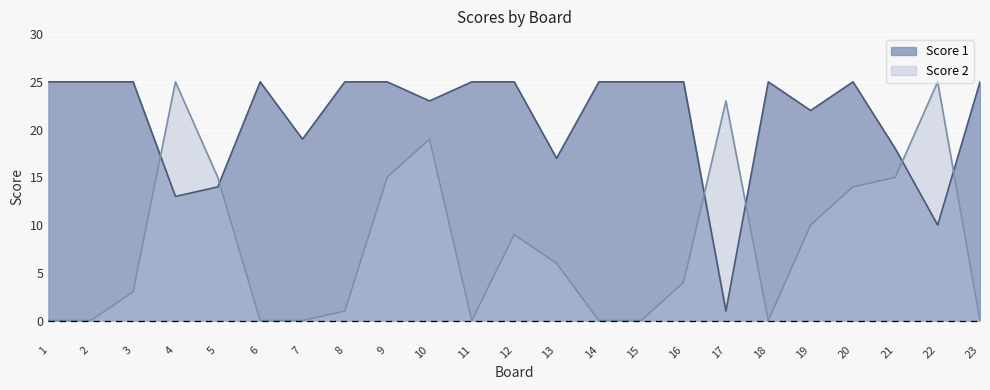

At which category is the sum across all series the highest?

10